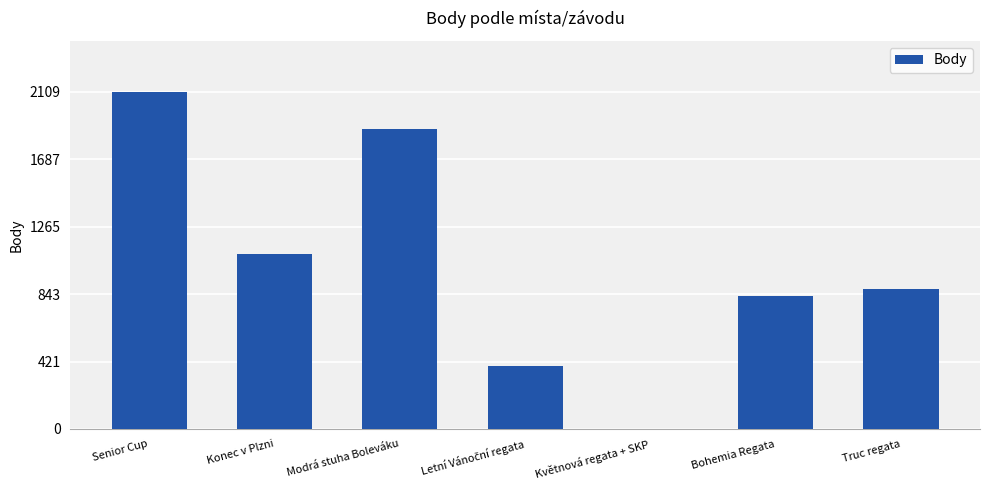

What is the sum of all values?

7178